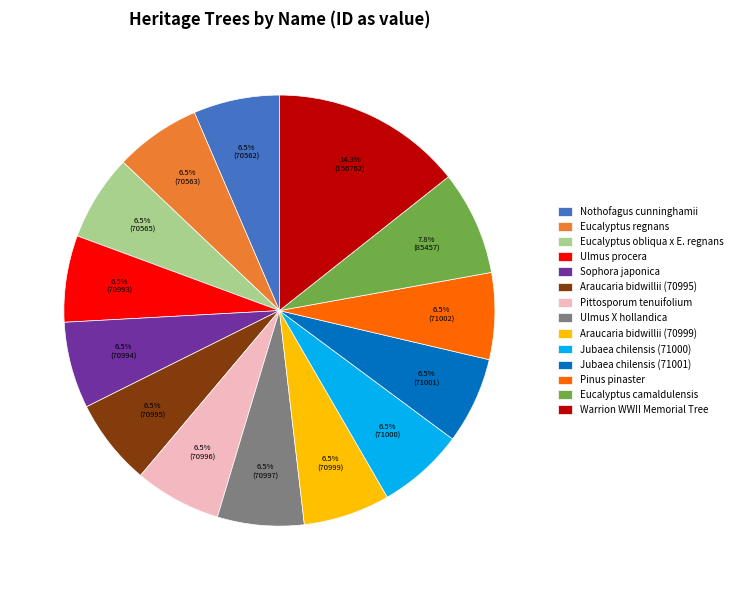

Does any single category account for the majority?

No